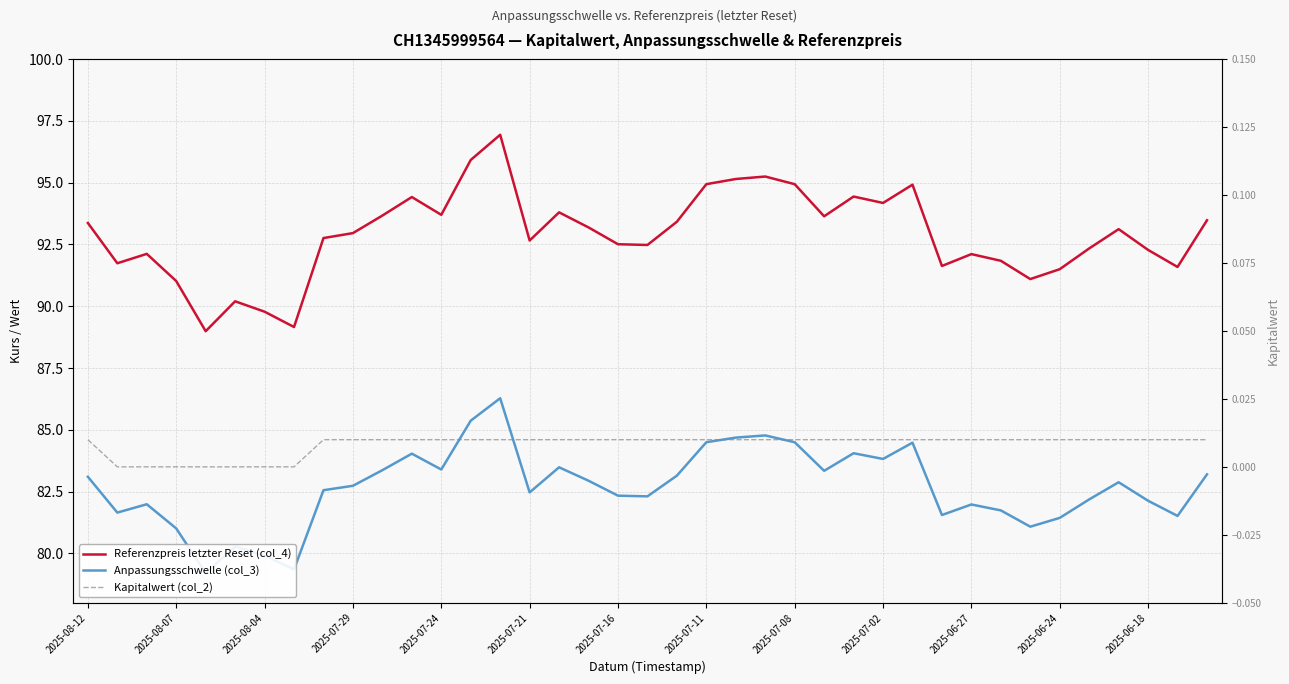

How many Kapitalwert (col_2) values are between 0 and 1?

39